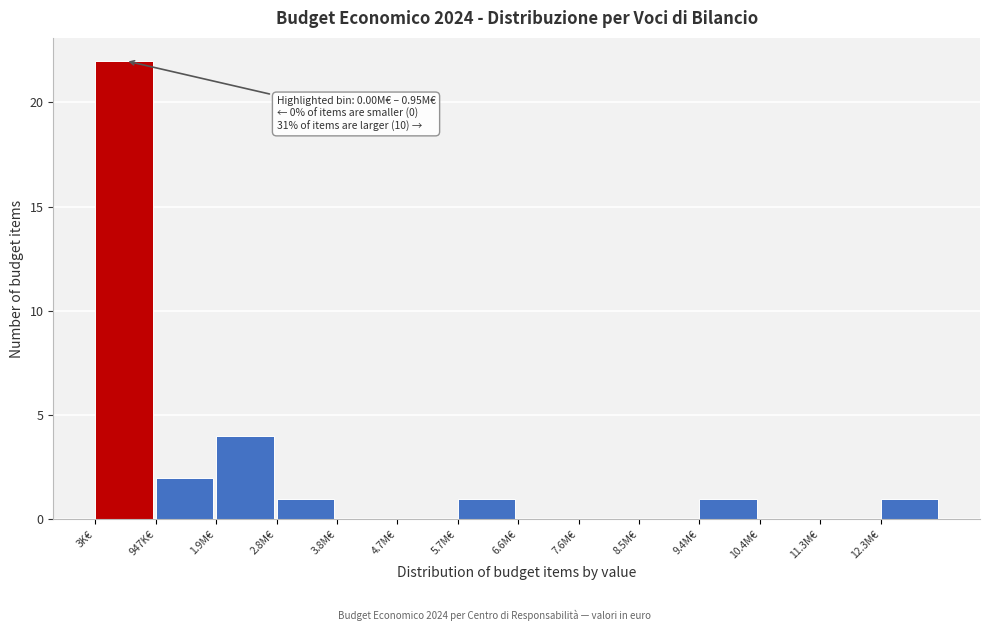

Reading left to right, transcribe all the data shown in this chart.

3K€=22	947K€=2	1.9M€=4	2.8M€=1	3.8M€=0	4.7M€=0	5.7M€=1	6.6M€=0	7.6M€=0	8.5M€=0	9.4M€=1	10.4M€=0	11.3M€=0	12.3M€=1